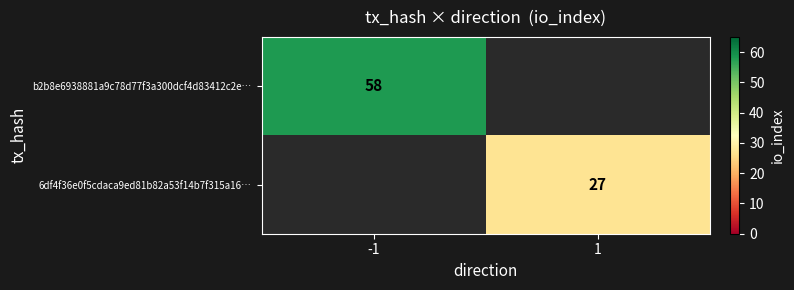

Is it true that b2b8e6938881a9c78d77f3a300dcf4d83412c2e… equals 58 at -1?

True